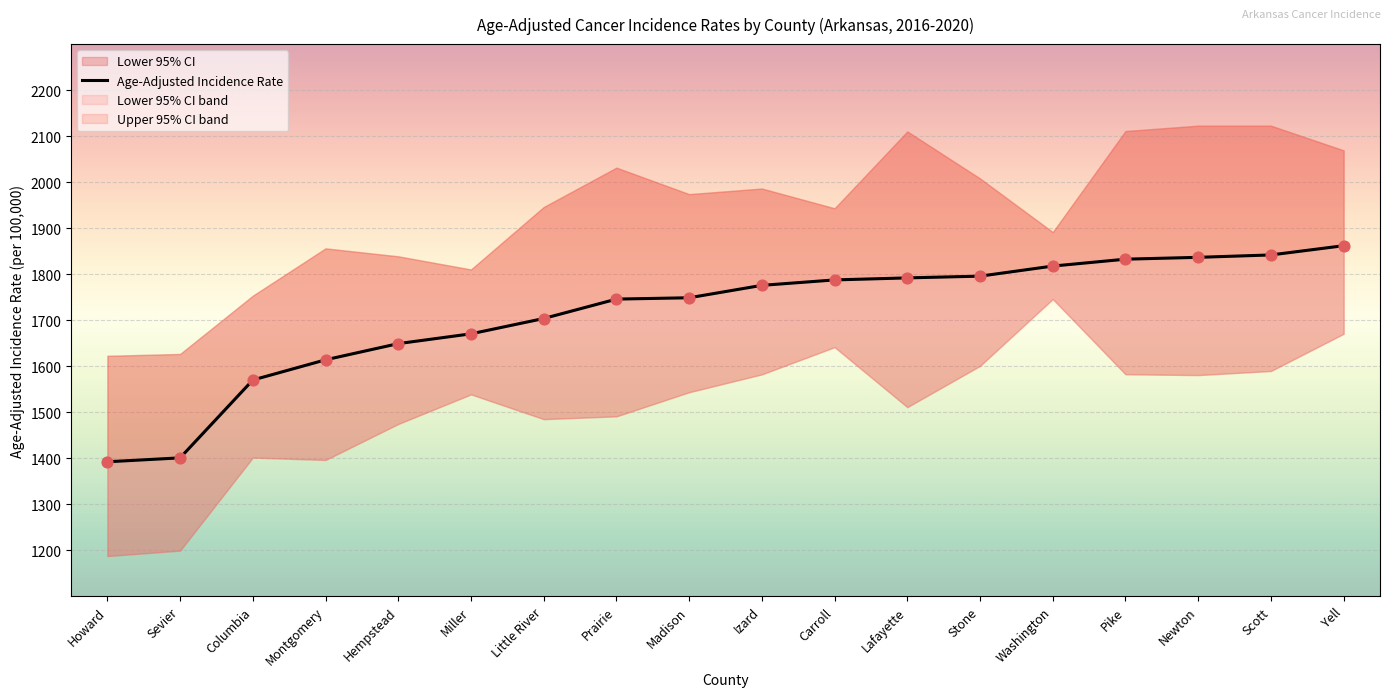

Approximately how many times larger is the value at Washington compared to Lafayette?

1.0